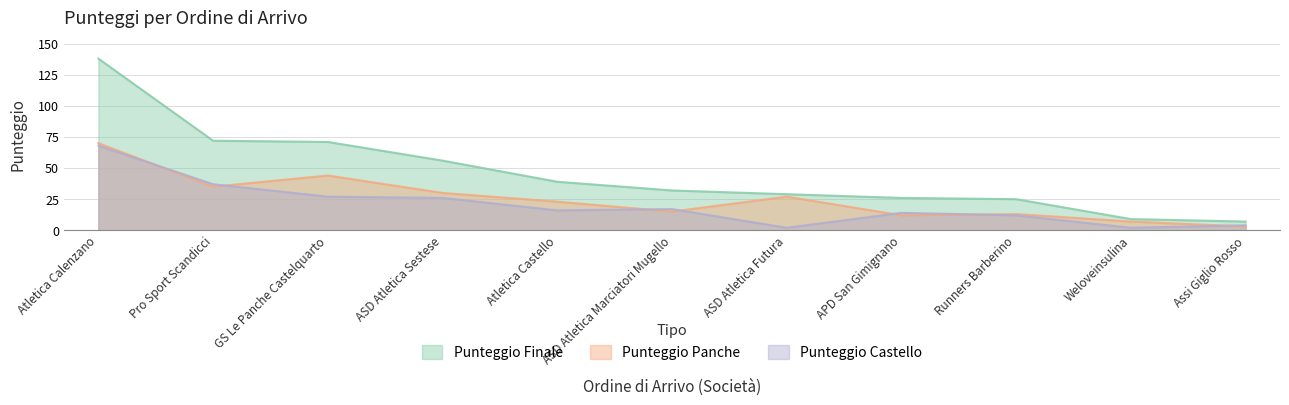

Which series has the widest spread of values?

Punteggio Finale